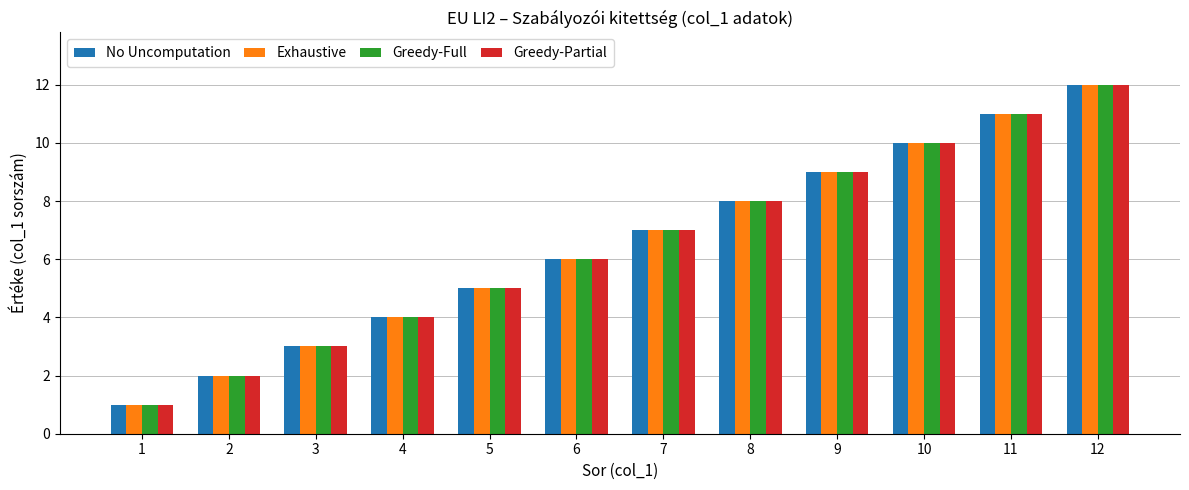

What is the sum of all Exhaustive values?

78